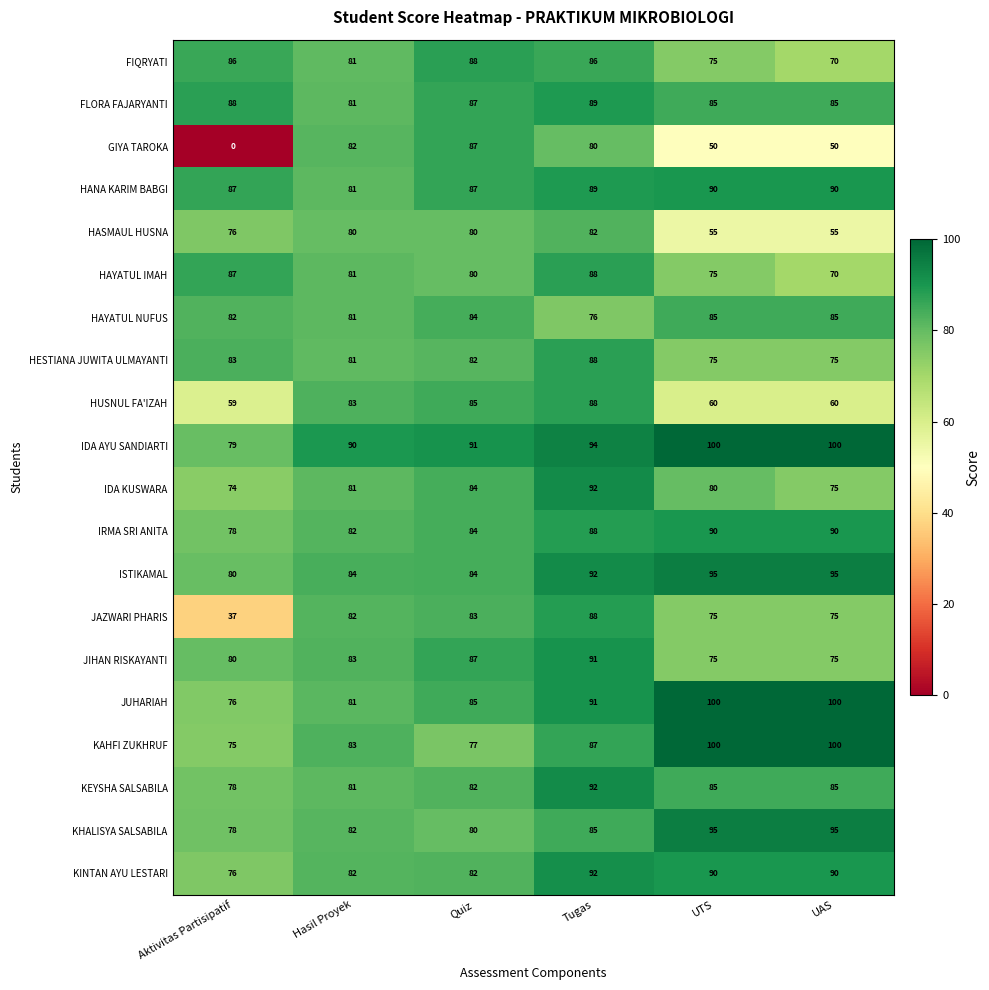

Count the number of categories in the chart.

6